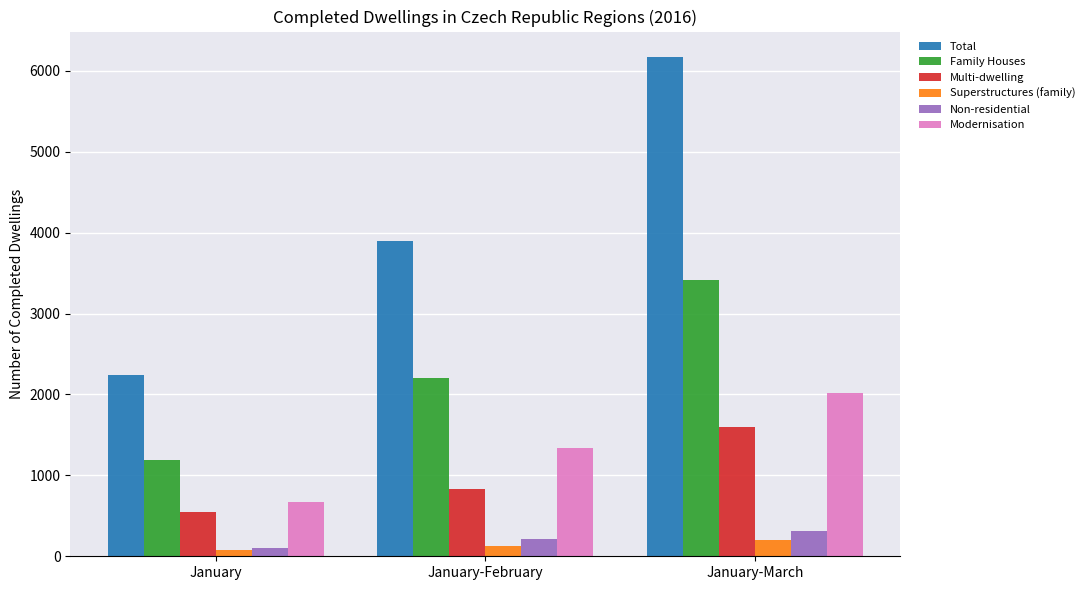

What is the greatest value displayed?

6177